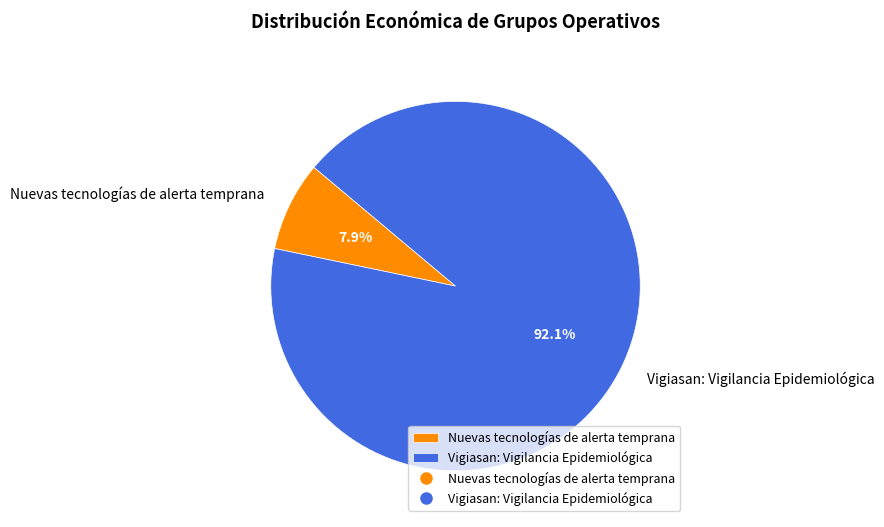

Which slice is the largest?

Vigiasan: Vigilancia Epidemiológica